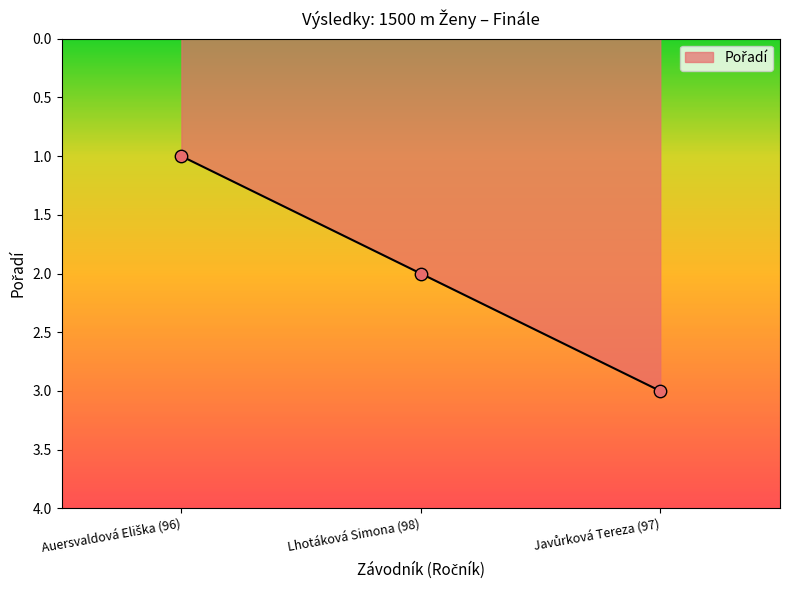

What is the maximum value shown in the chart?

3